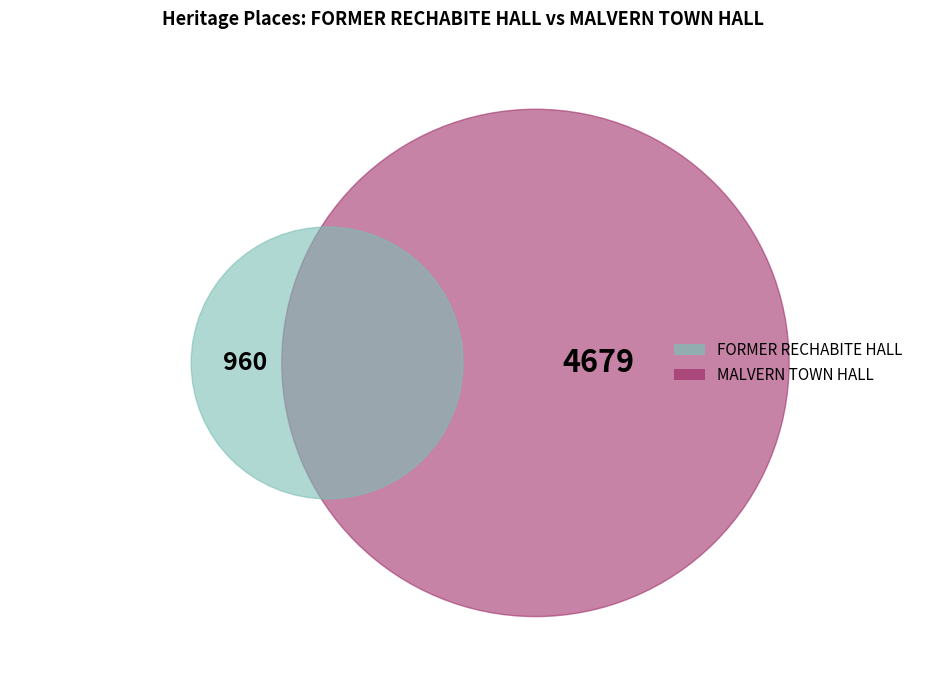

To the nearest percent, what portion does FORMER RECHABITE HALL represent?

17%